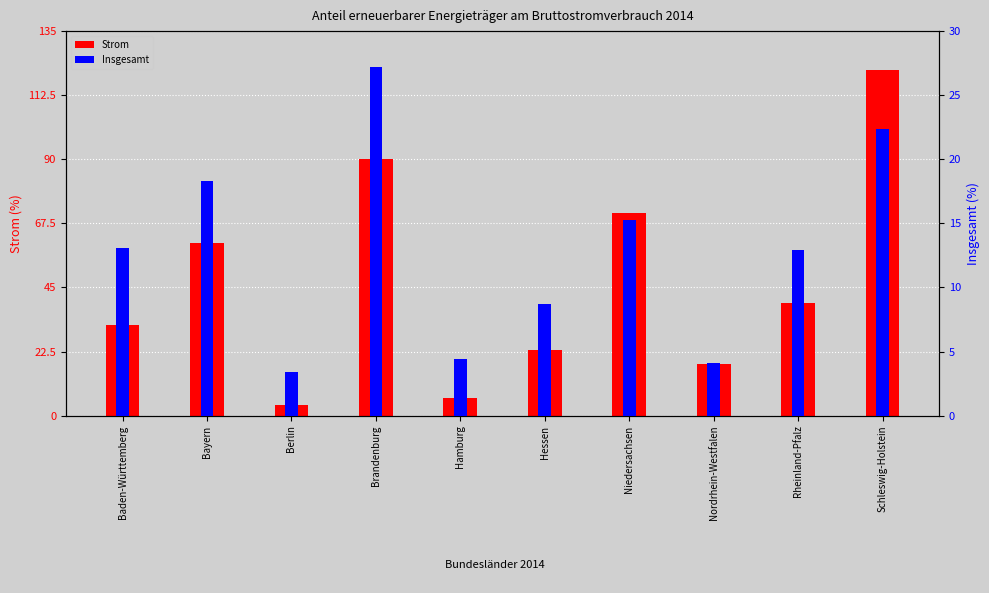

Which category has the lowest value in the Strom series?

Berlin